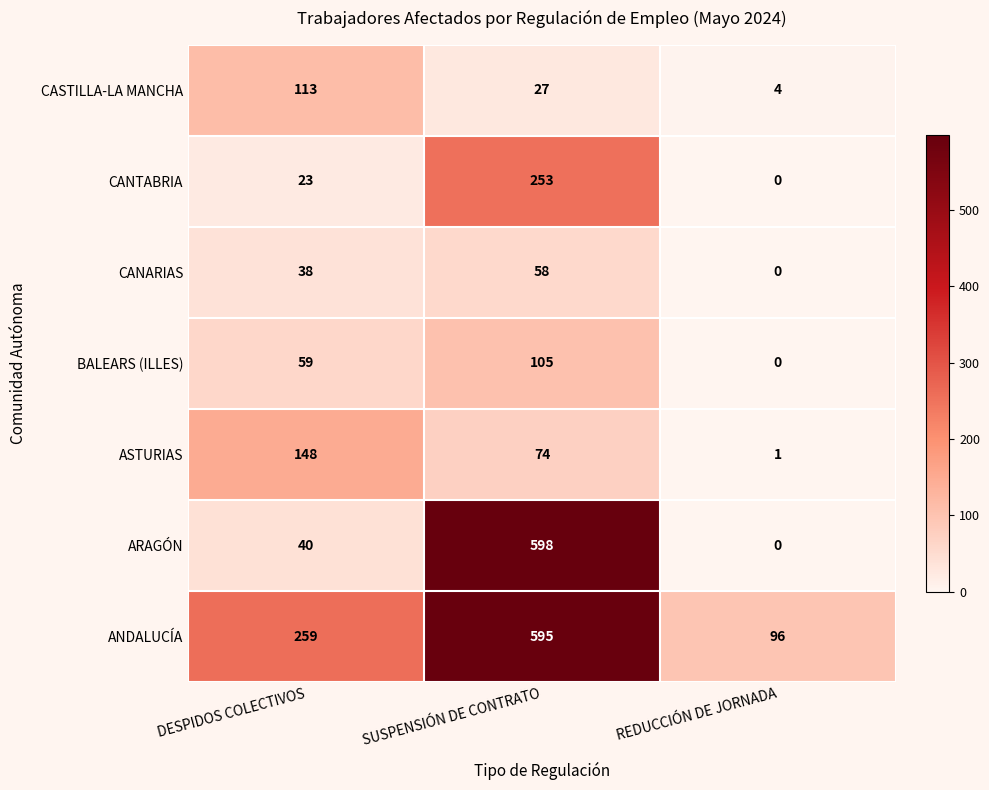

Reading left to right, what are all the values shown in this chart?

CASTILLA-LA MANCHA: 113	27	4
CANTABRIA: 23	253	0
CANARIAS: 38	58	0
BALEARS (ILLES): 59	105	0
ASTURIAS: 148	74	1
ARAGÓN: 40	598	0
ANDALUCÍA: 259	595	96